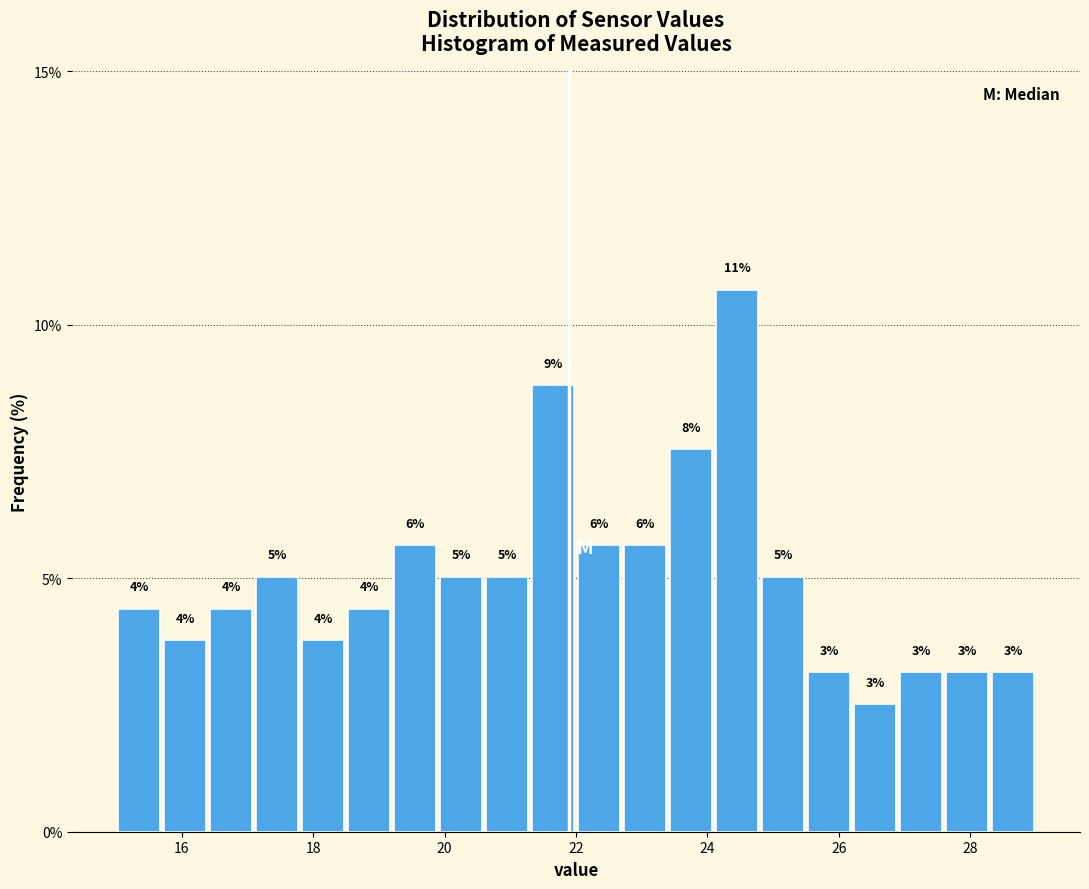

Read against the x-axis, roughly where is the centre of the tallest bar?

24.4